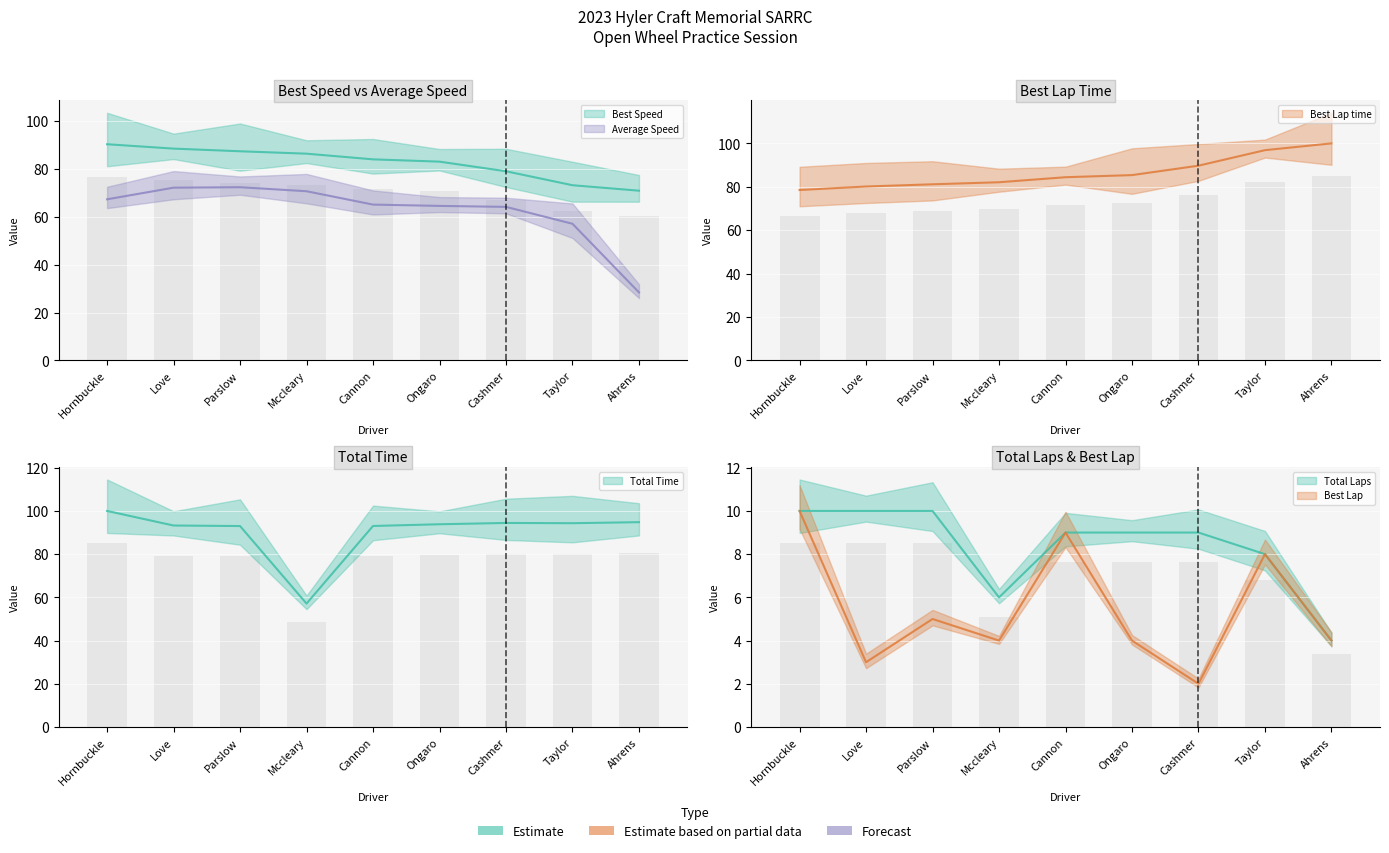

What is the label of the 4th bar from the left?

Mccleary